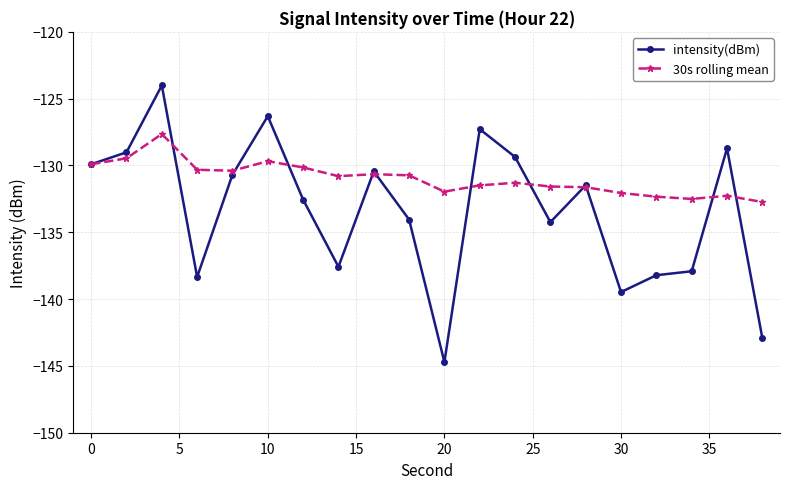

List the series in order of their overall mean, highest first.

30s rolling mean, intensity(dBm)